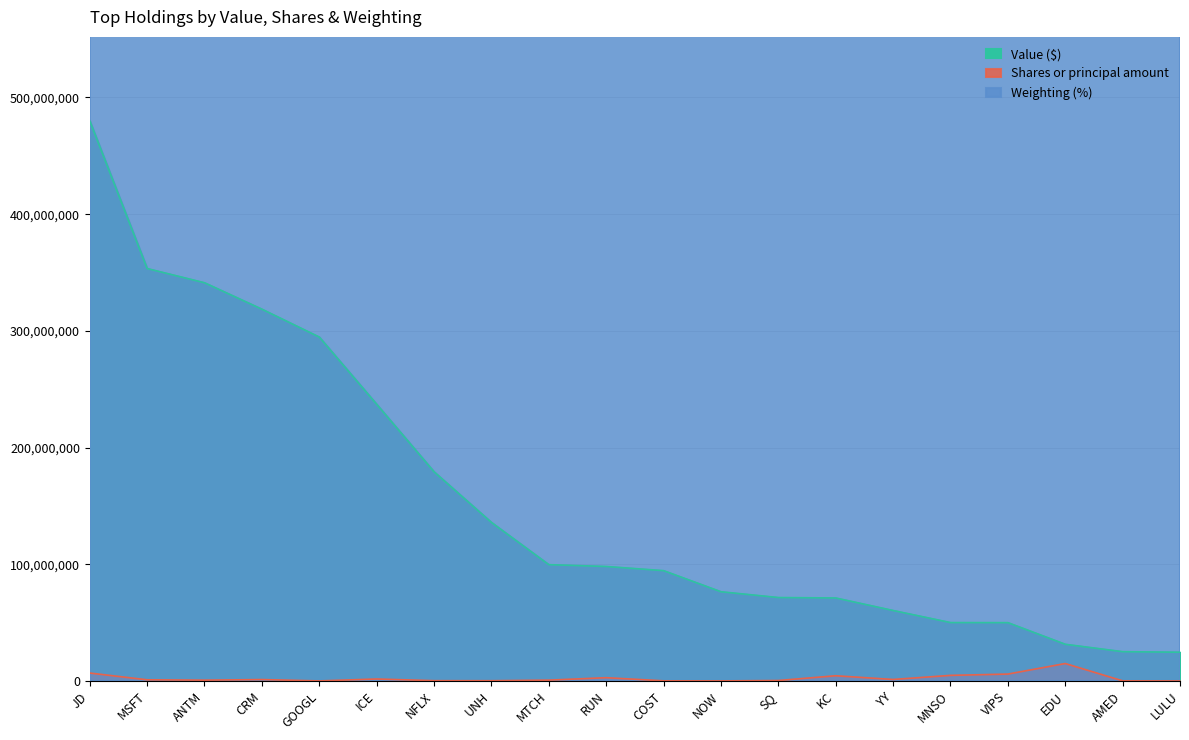

What is the difference between the maximum and minimum values in the Shares or principal amount series?

14925032.0